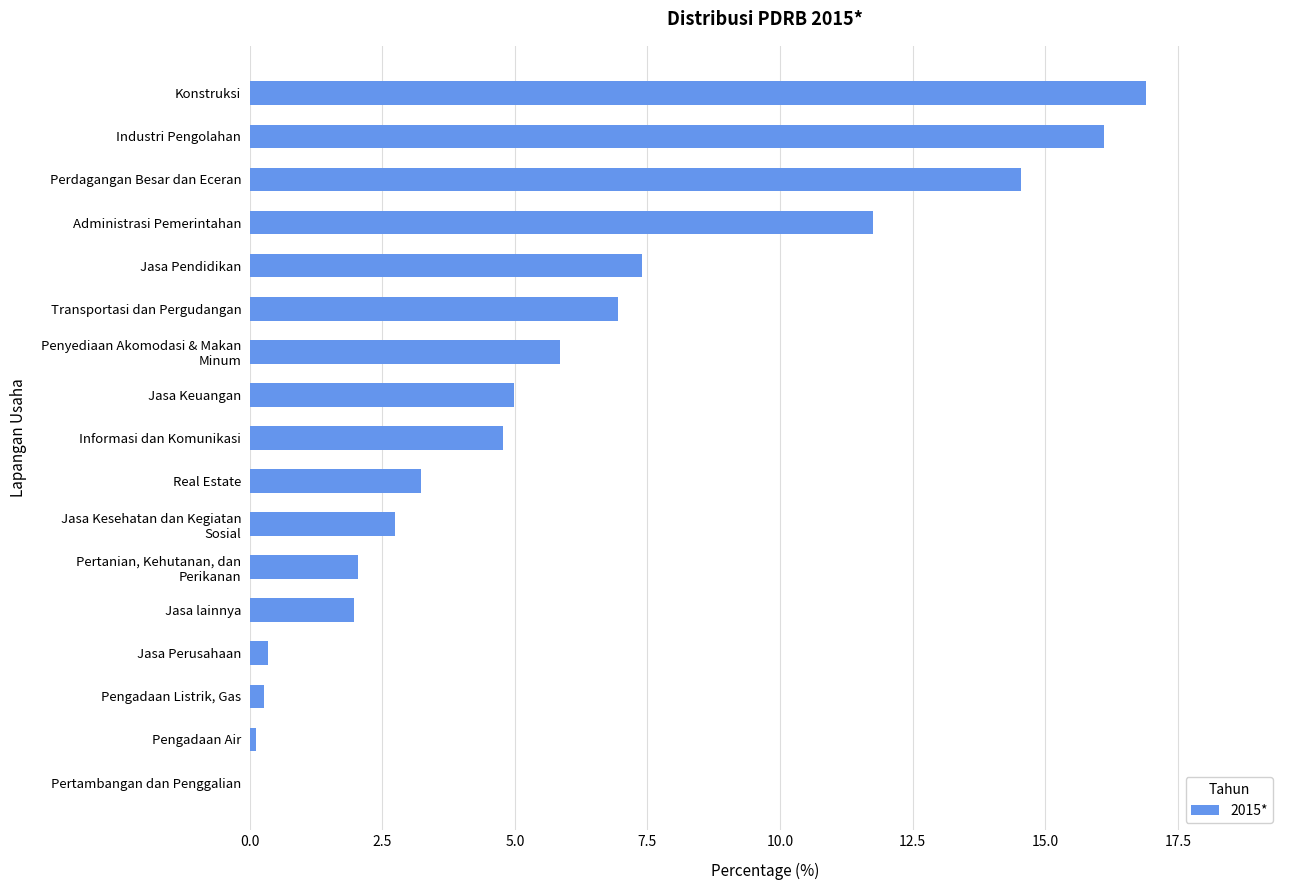

Is it true that the value at Konstruksi is 8.4?

False